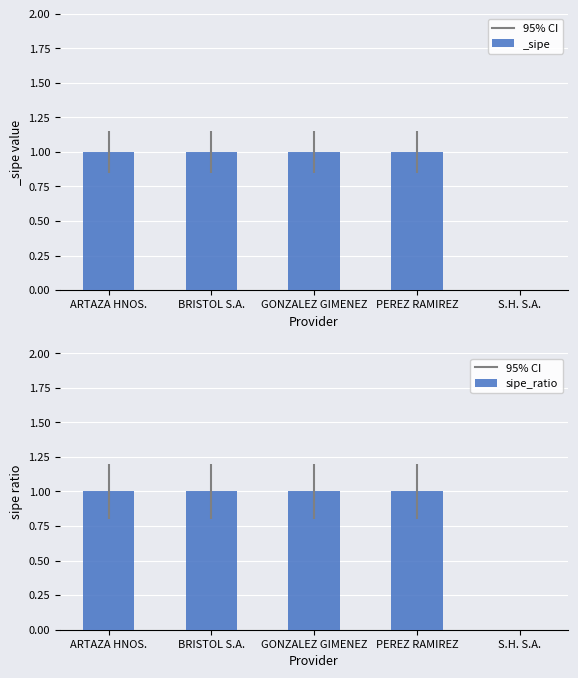

List the labels in order of value, smallest first.

S.H. S.A., ARTAZA HNOS., BRISTOL S.A., GONZALEZ GIMENEZ, PEREZ RAMIREZ